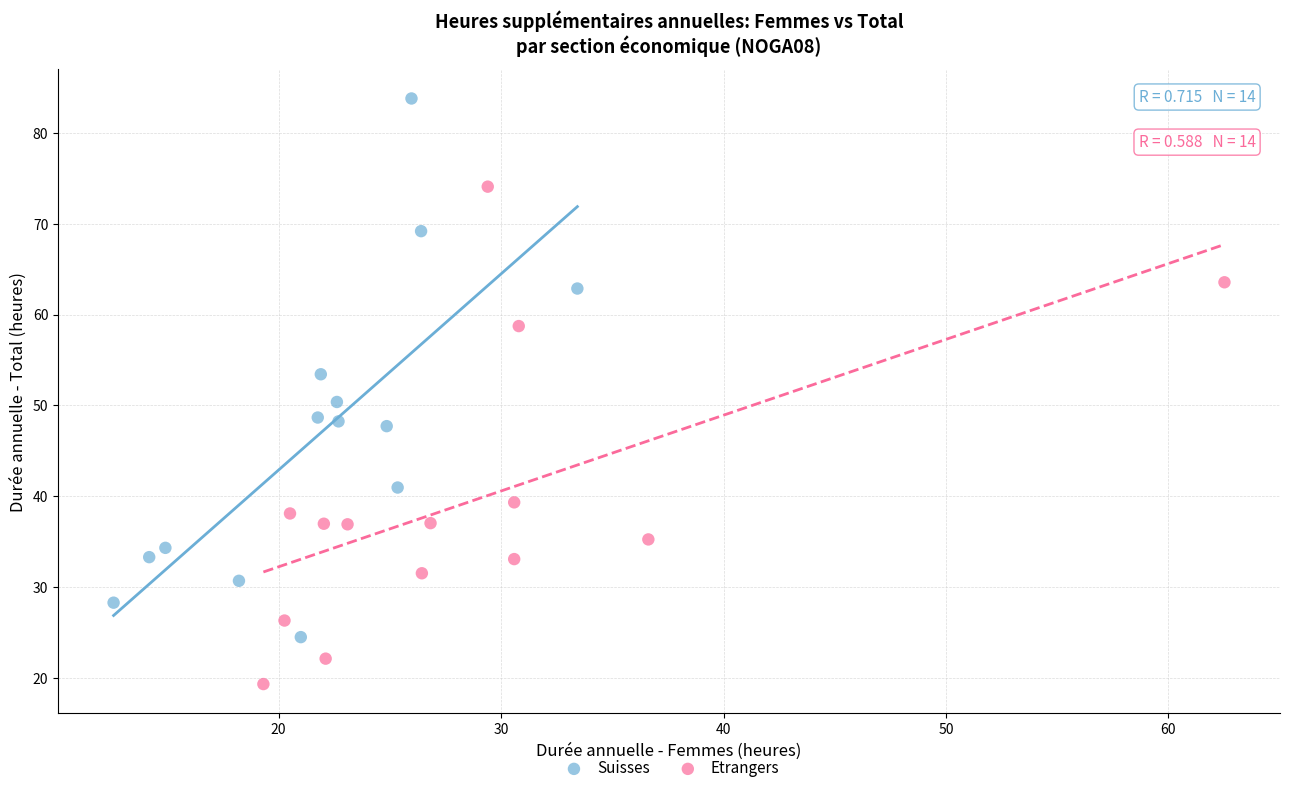

What are all the series names shown in the legend?

Suisses, Etrangers